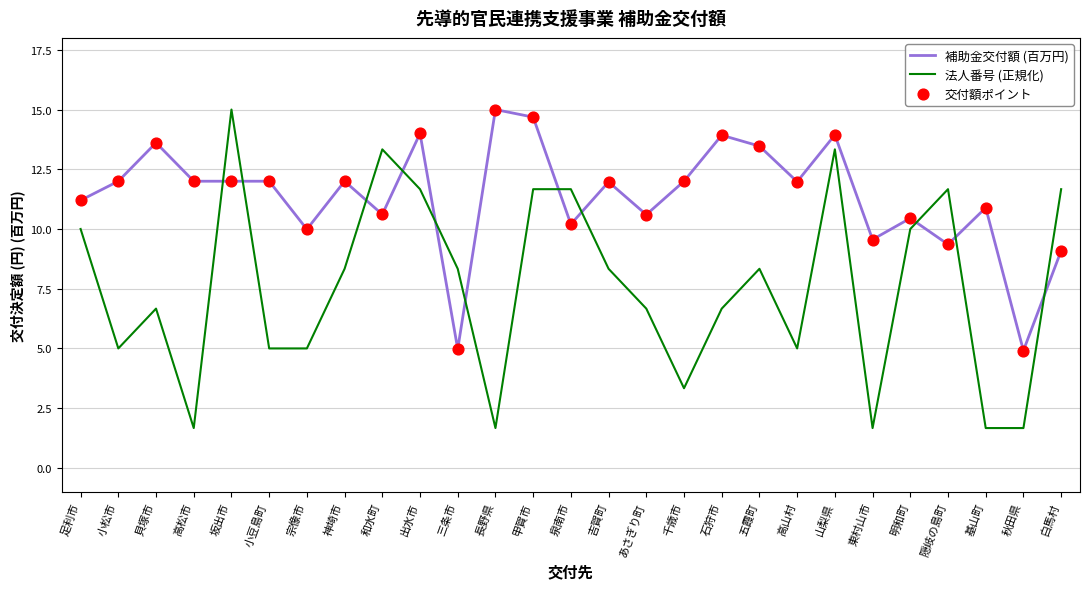

What is the total value across all series at 出水市?

25.7